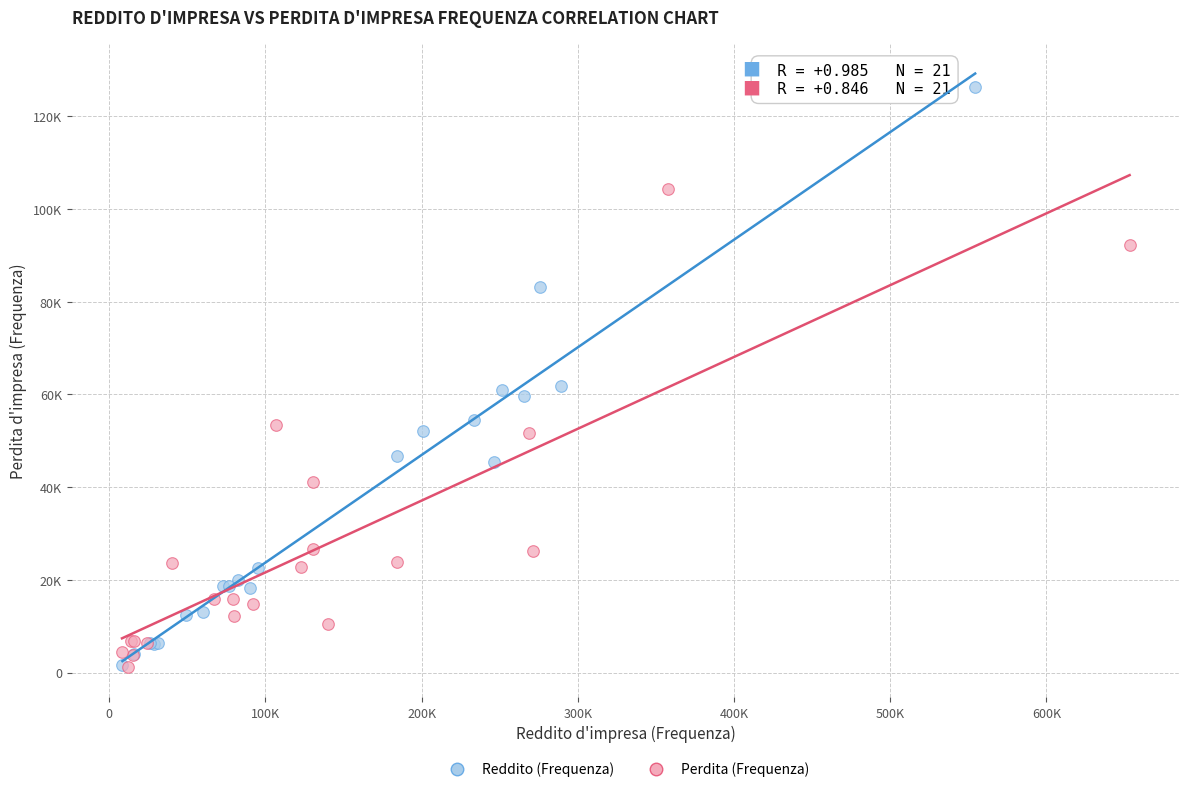

Which series reaches the maximum Y coordinate?

Reddito (Frequenza)